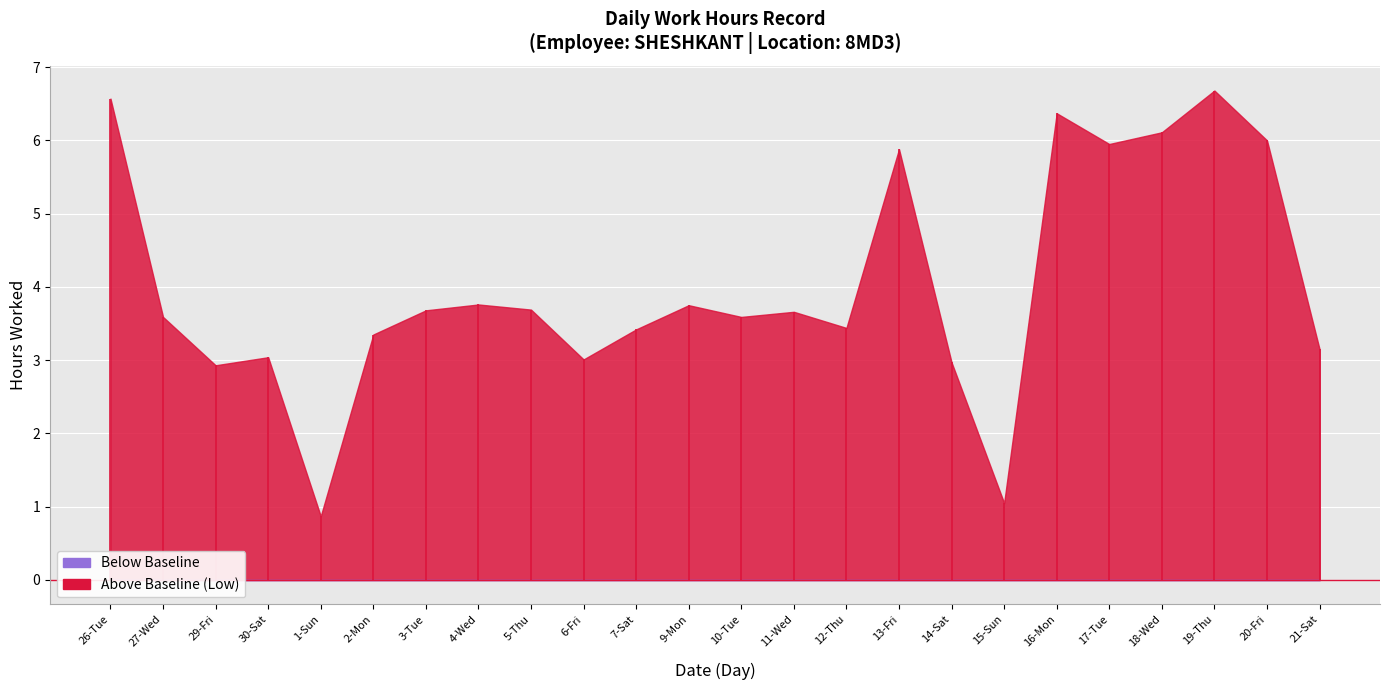

True or false: Above Standard has more than 1 interior local peaks.

True